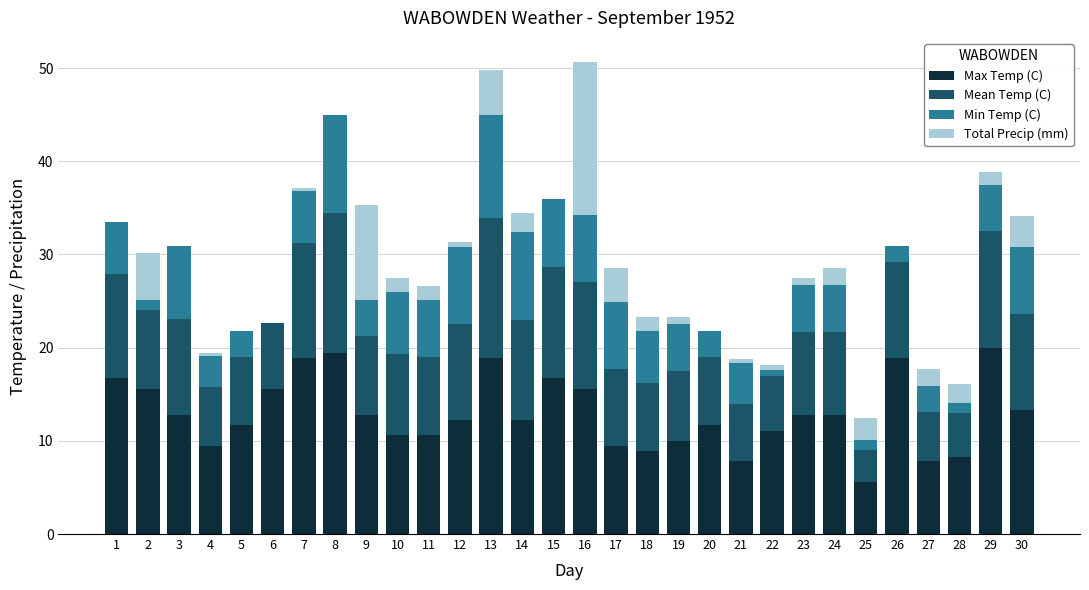

The Max Temp (C) series shows 12.2 at 14. True or false?

True